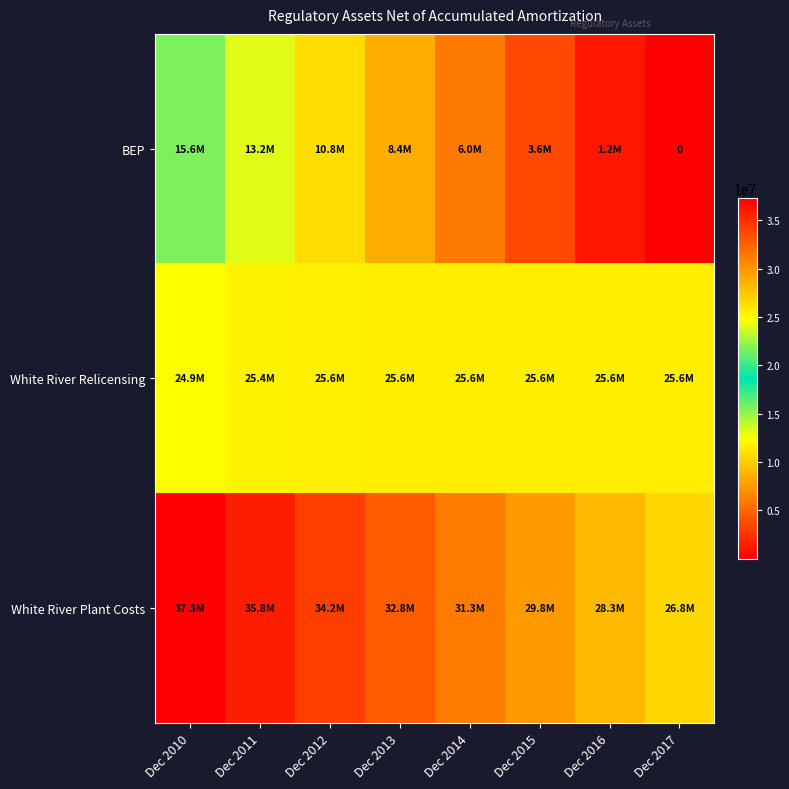

The White River Relicensing series shows 36052976.9 at Dec 2010. True or false?

False